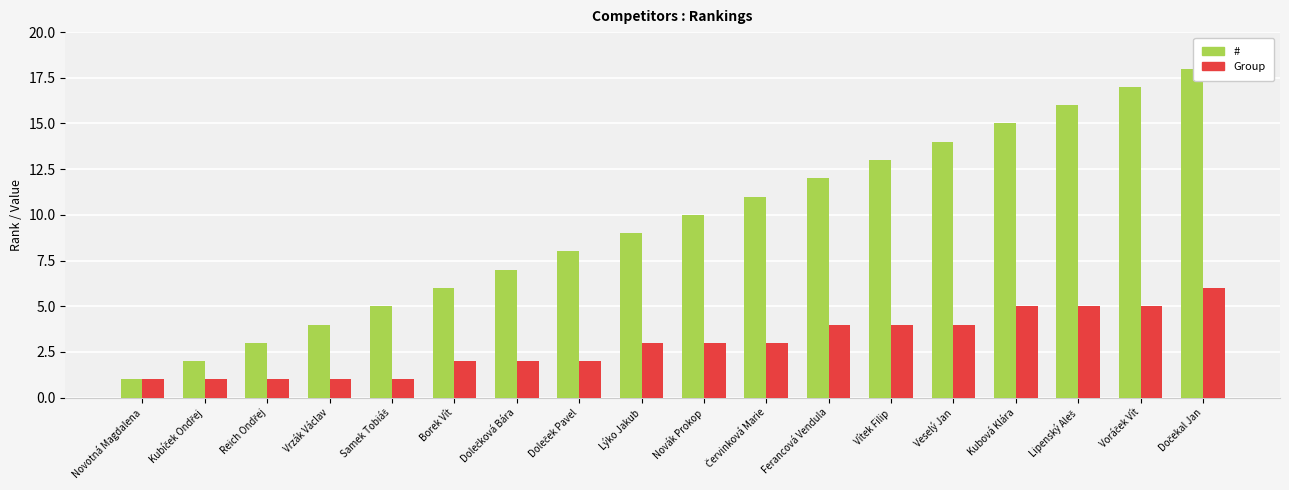

What is the maximum value for #?

18